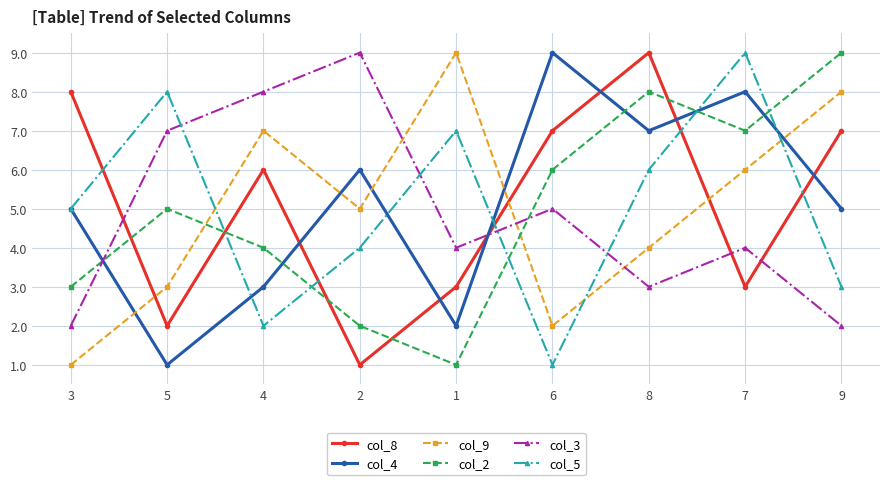

Read the col_5 value at 8.

6